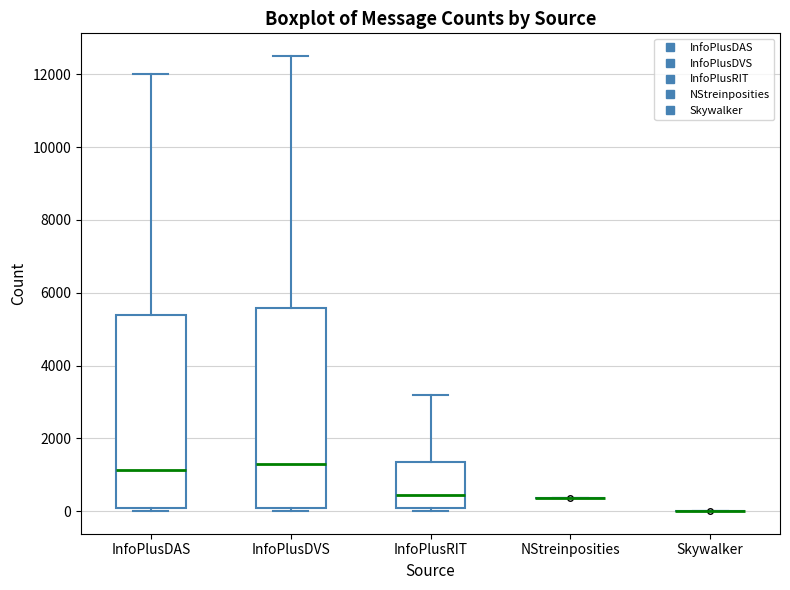

Reading left to right, transcribe this box plot: for each box, give where its median line is, the range the box spans, and where its two whiskers end, as read against the y-axis. The values are not printed on the chart, so give them approximately, as read against the axis.

InfoPlusDAS: median 1200, box 0 to 5400, whiskers 0 (just below the box's lower edge) to 12000
InfoPlusDVS: median 1200, box 0 to 5600, whiskers 0 (just below the box's lower edge) to 12600
InfoPlusRIT: median 400, box 0 to 1400, whiskers 0 (just below the box's lower edge) to 3200
NStreinposities: box collapsed to a line at 400, whiskers 400 to 400
Skywalker: box collapsed to a line at 0, whiskers 0 to 0